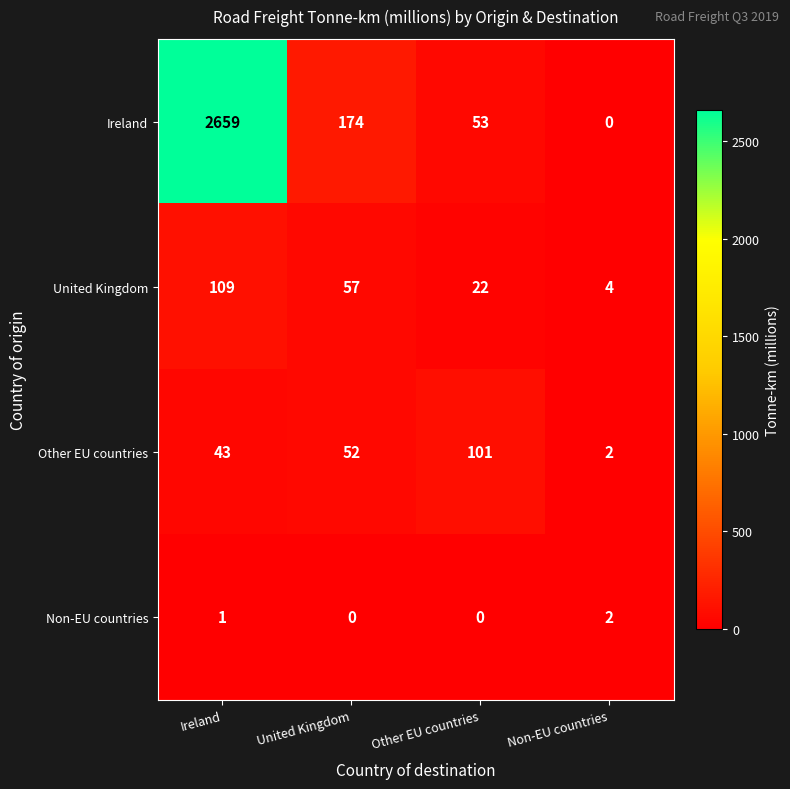

At United Kingdom, list the series in order from smallest to largest.

Non-EU countries, Other EU countries, United Kingdom, Ireland